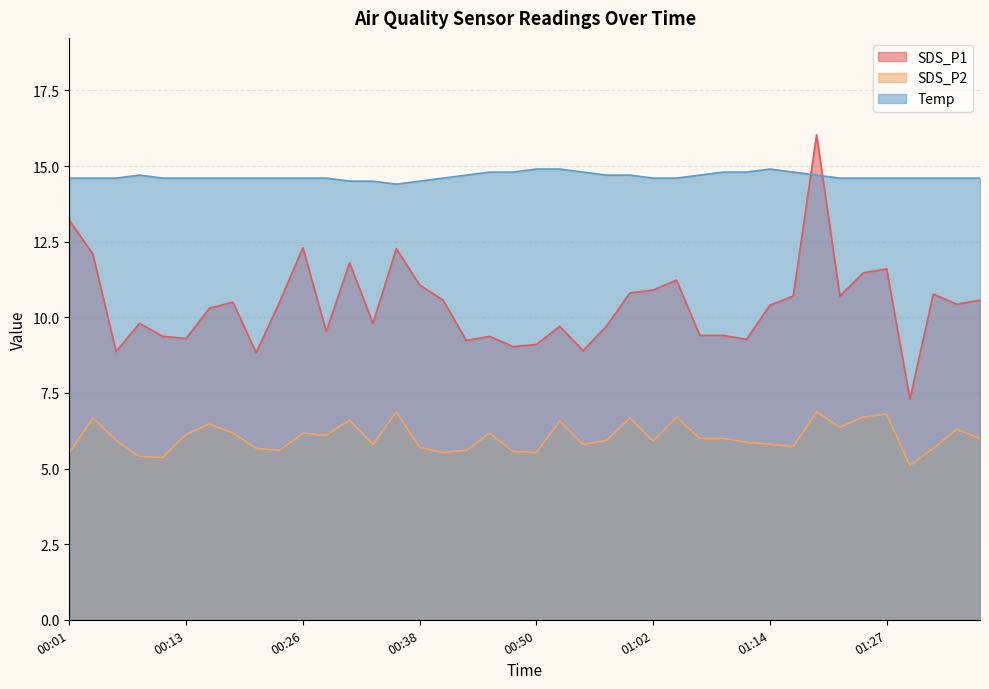

What is the difference between the highest and lowest values at 01:04?

7.9